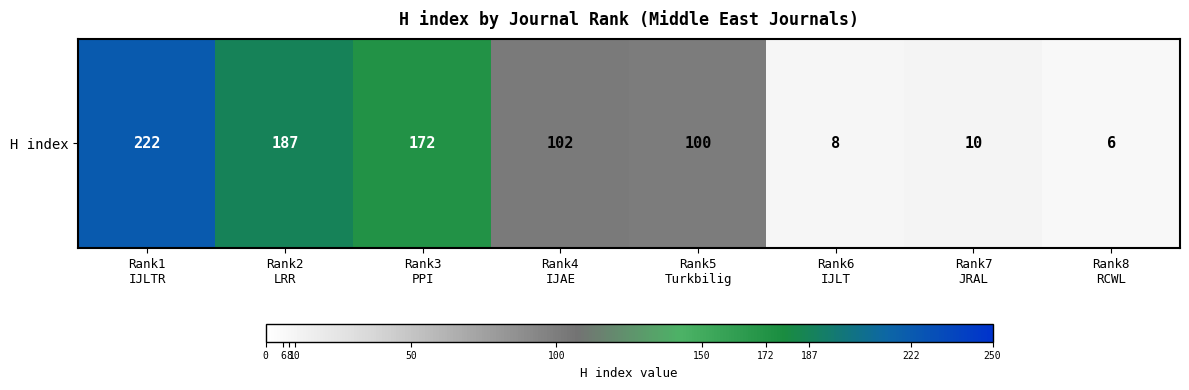

True or false: the data shows 66 at Rank4
IJAE.

False